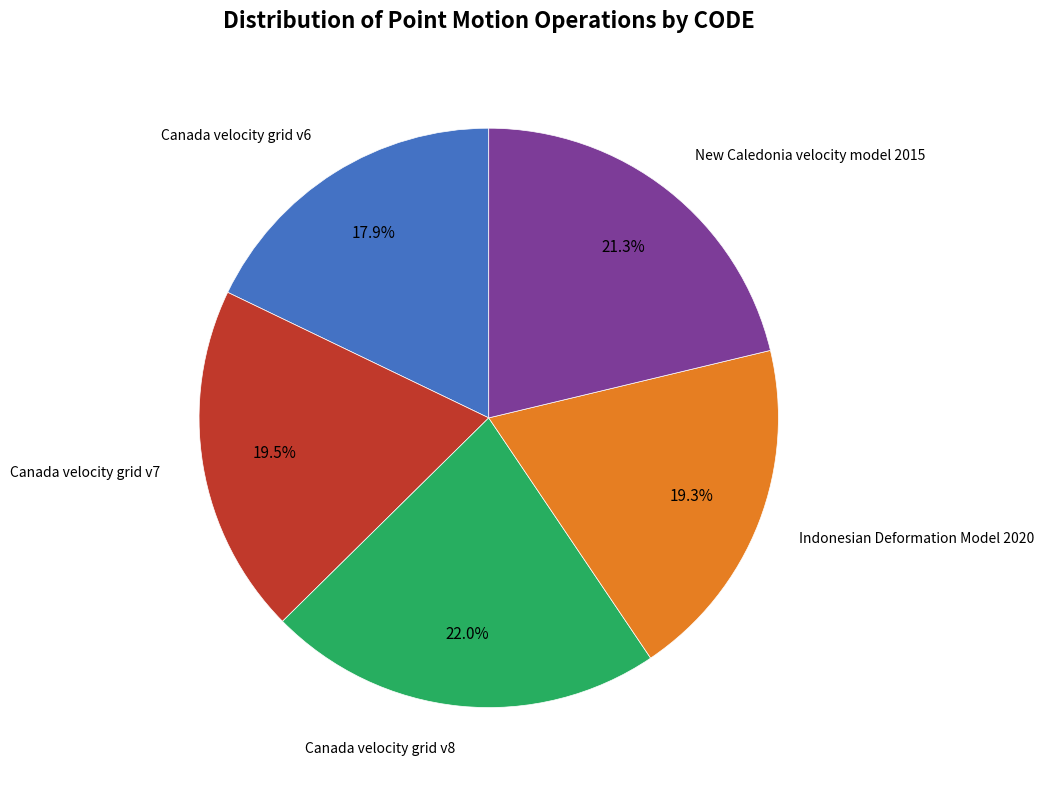

Does any single category account for the majority?

No